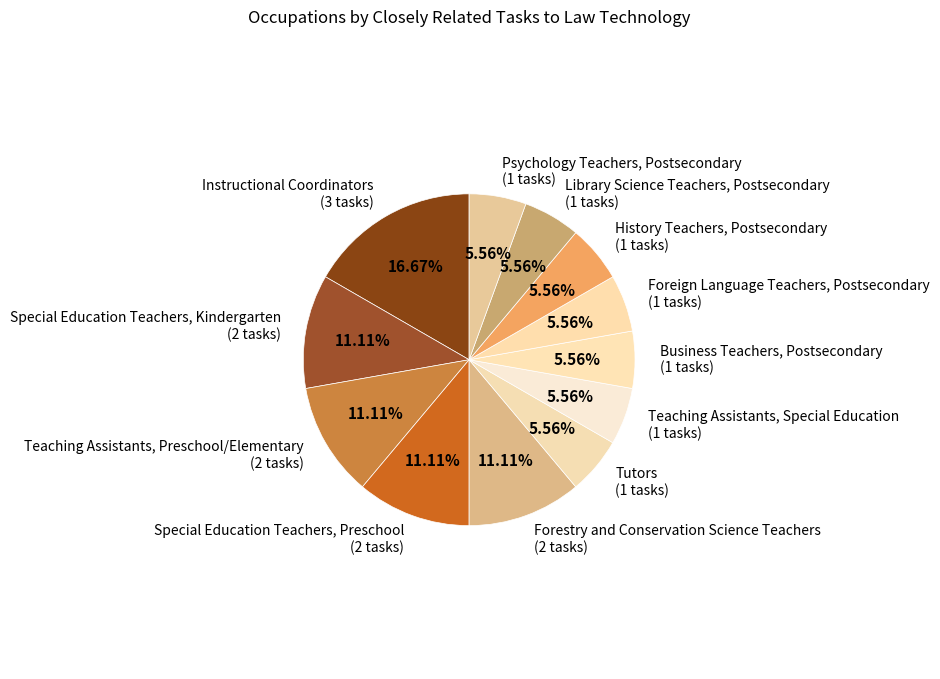

Count the number of slices in the pie.

12